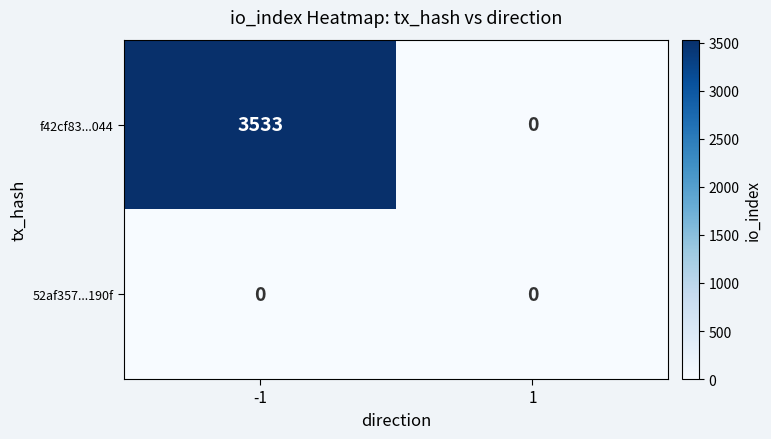

At which category is the sum across all series the highest?

-1